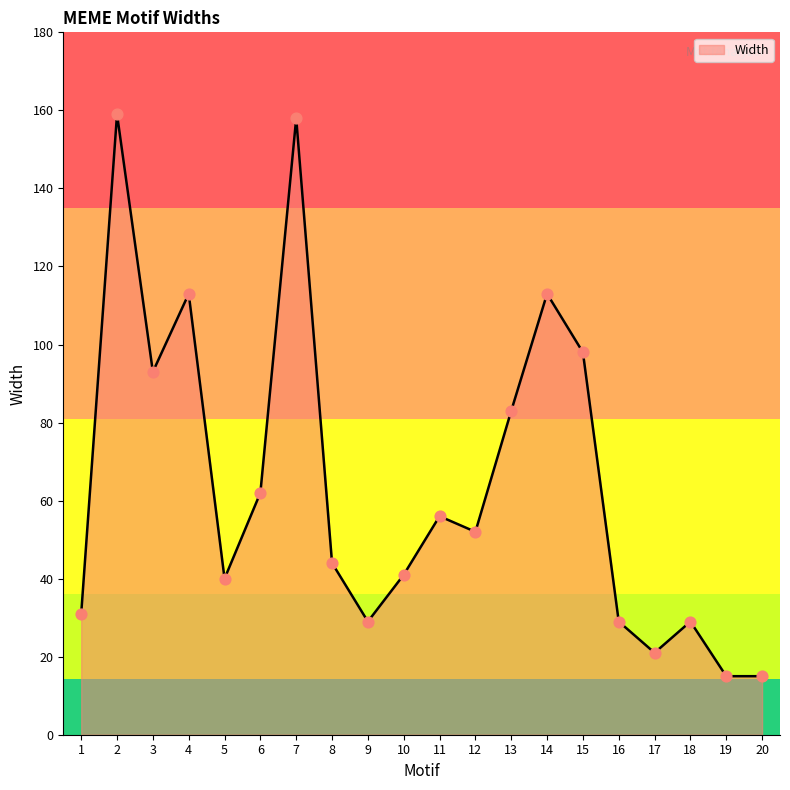

Approximately how many times larger is the value at 4 compared to 11?

2.0